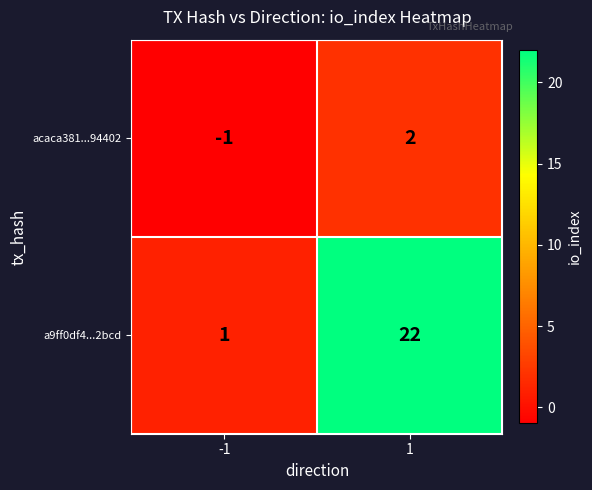

Rank the series at -1 from highest to lowest value.

a9ff0df4...2bcd, acaca381...94402